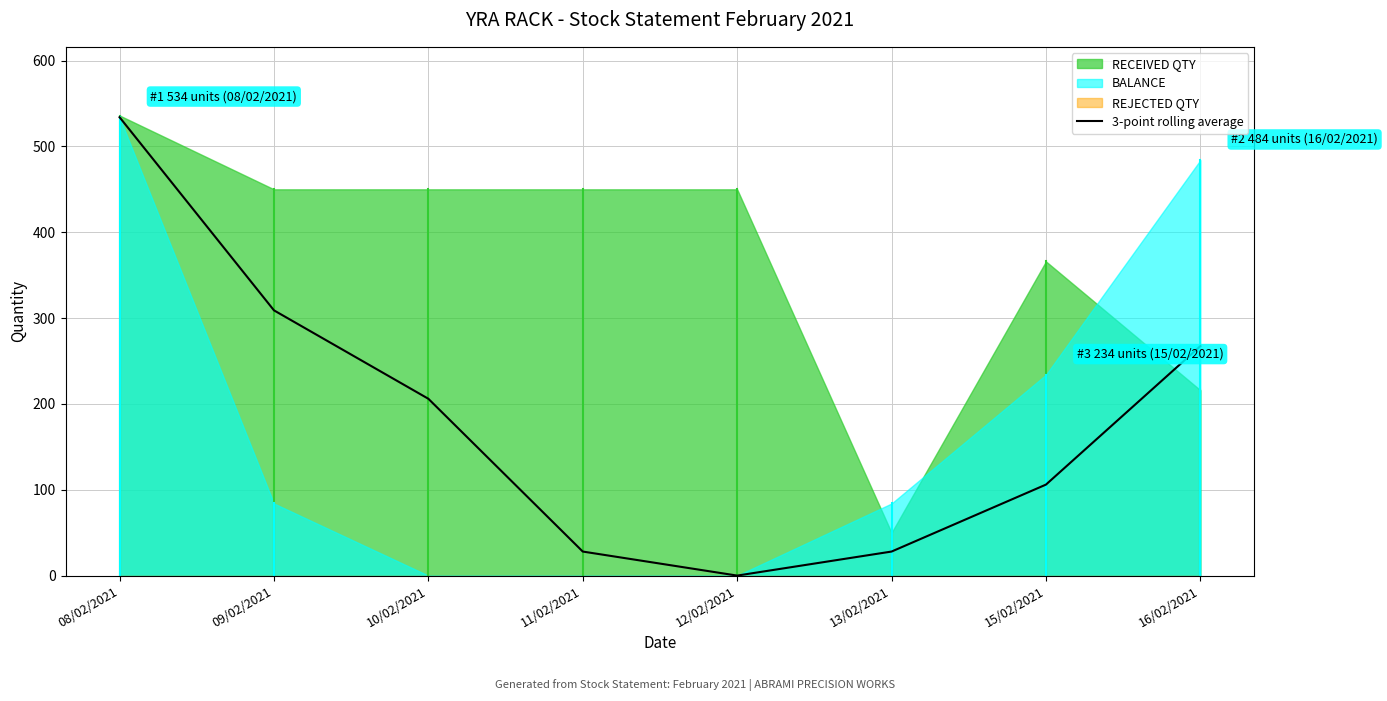

What is the change in value from 10/02/2021 to 15/02/2021?

-100.0